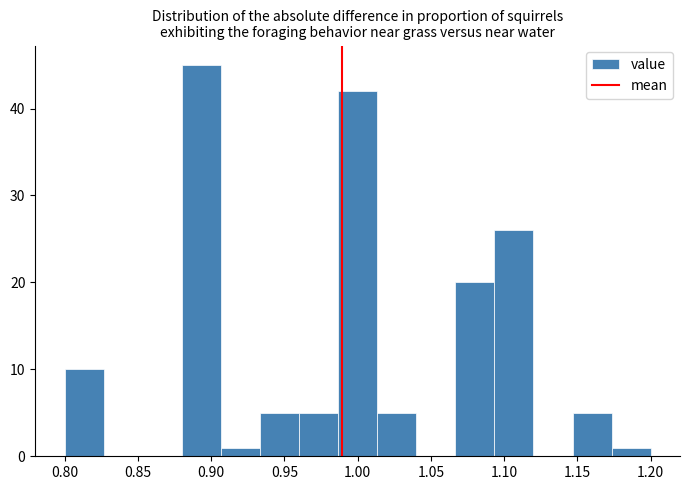

Reading left to right, list every bar in this chart as the range it spans on the x-axis followed by its height. Neither the bar edges nor the heights are printed on the chart, so give them approximately, as read against the axes.

0.800 to 0.825: 10
0.825 to 0.855: 0
0.855 to 0.880: 0
0.880 to 0.905: 45
0.905 to 0.935: 1
0.935 to 0.960: 5
0.960 to 0.985: 5
0.985 to 1.015: 42
1.015 to 1.040: 5
1.040 to 1.065: 0
1.065 to 1.095: 20
1.095 to 1.120: 26
1.120 to 1.145: 0
1.145 to 1.175: 5
1.175 to 1.200: 1